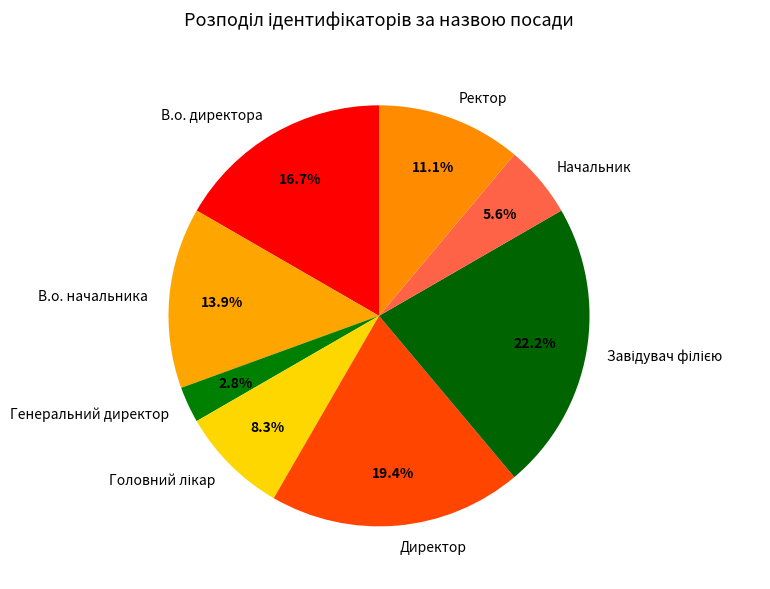

Is there any slice that represents more than half of the pie?

No